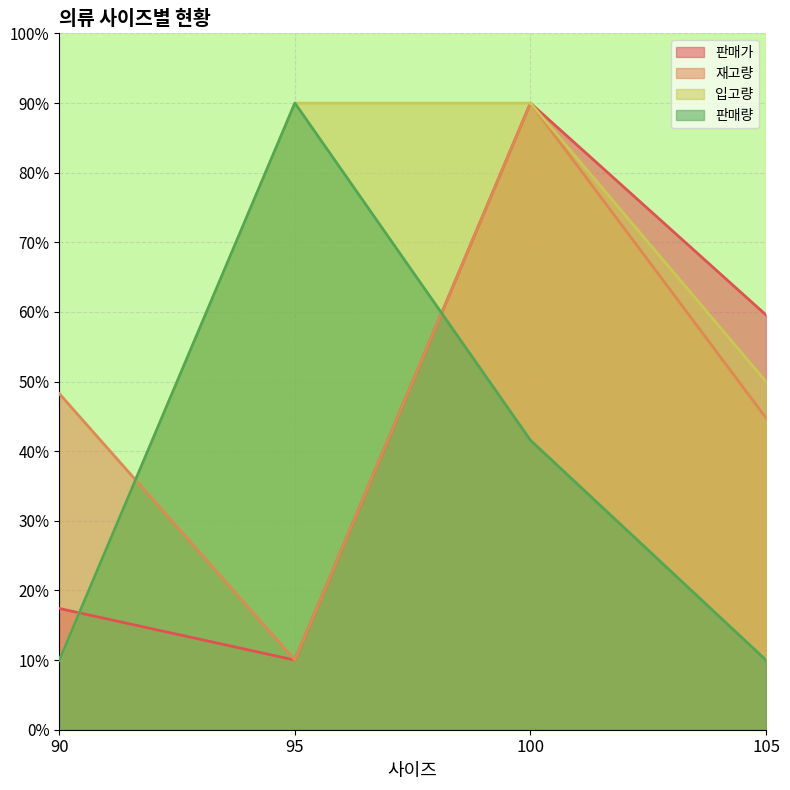

The value of 판매량 at 95 is 90.0. True or false?

True